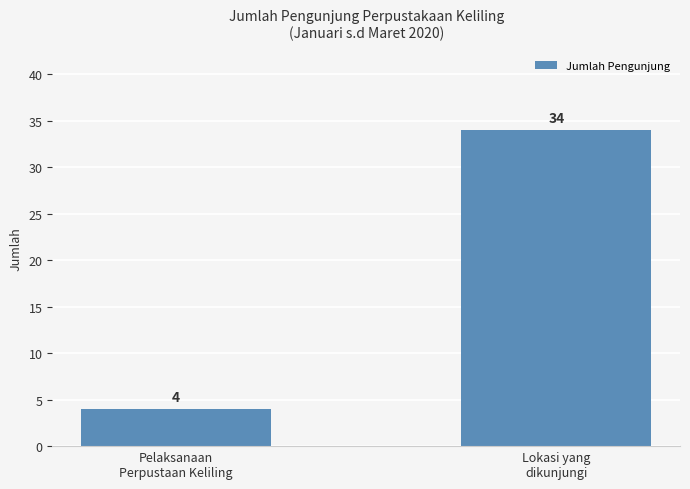

Approximately how many times larger is the value at Lokasi yang
dikunjungi compared to Pelaksanaan
Perpustaan Keliling?

8.5